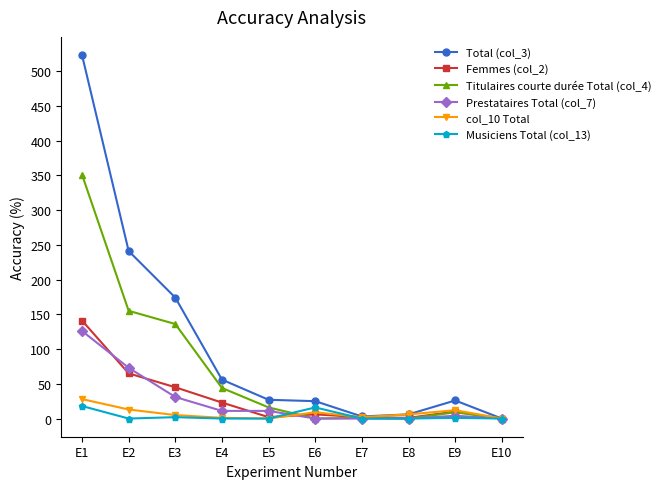

What is the value of the Femmes (col_2) point at the 5th from the left?

2